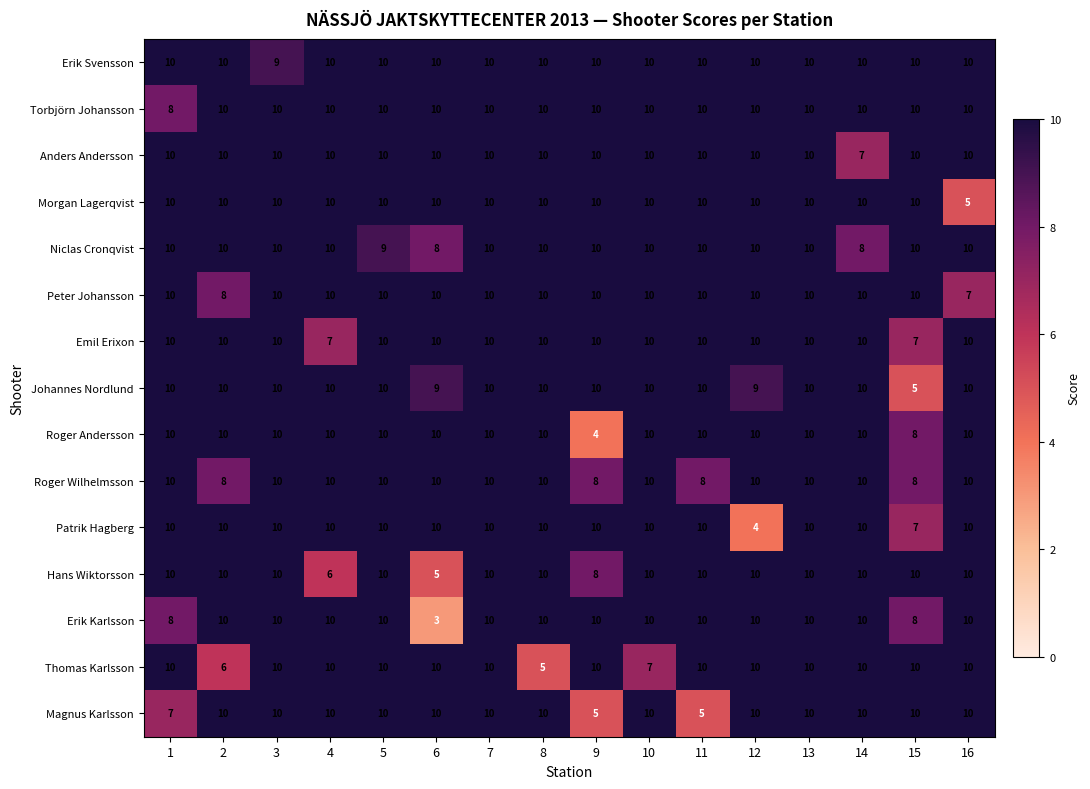

What is the difference between the maximum and second lowest values in the Emil Erixon series?

3